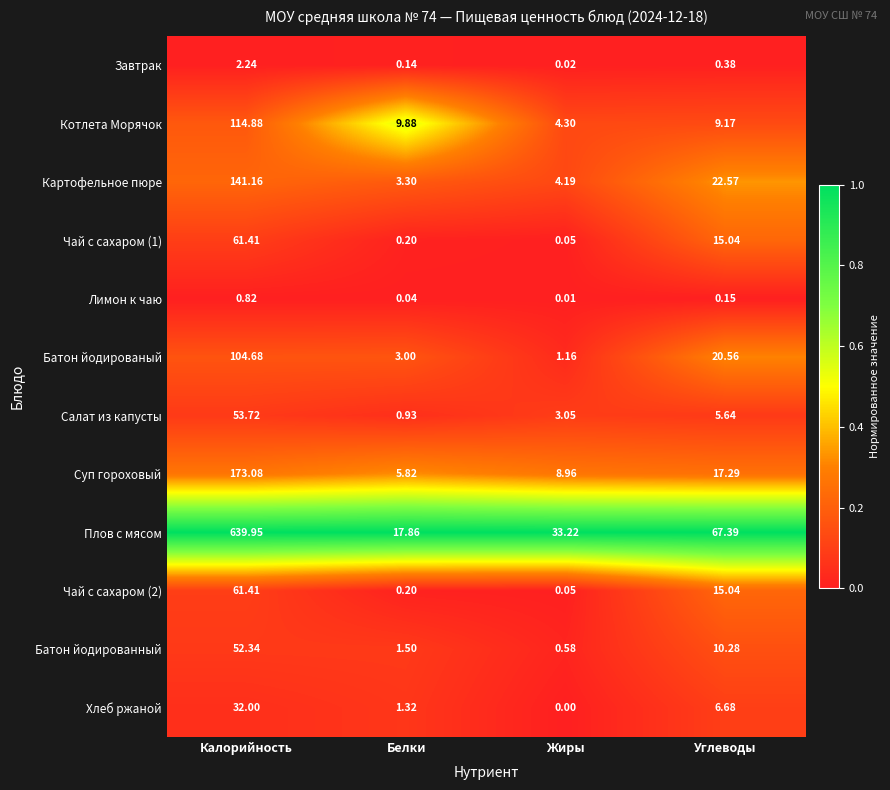

At how many categories does at least one series exceed 0?

4